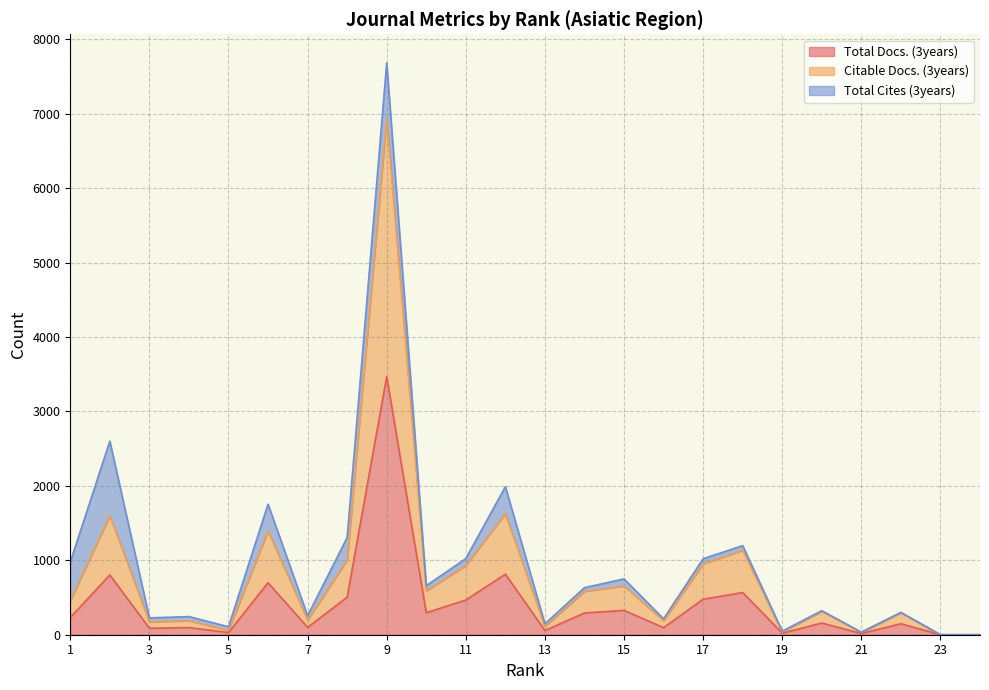

What is the average value of the Citable Docs. (3years) series?

811